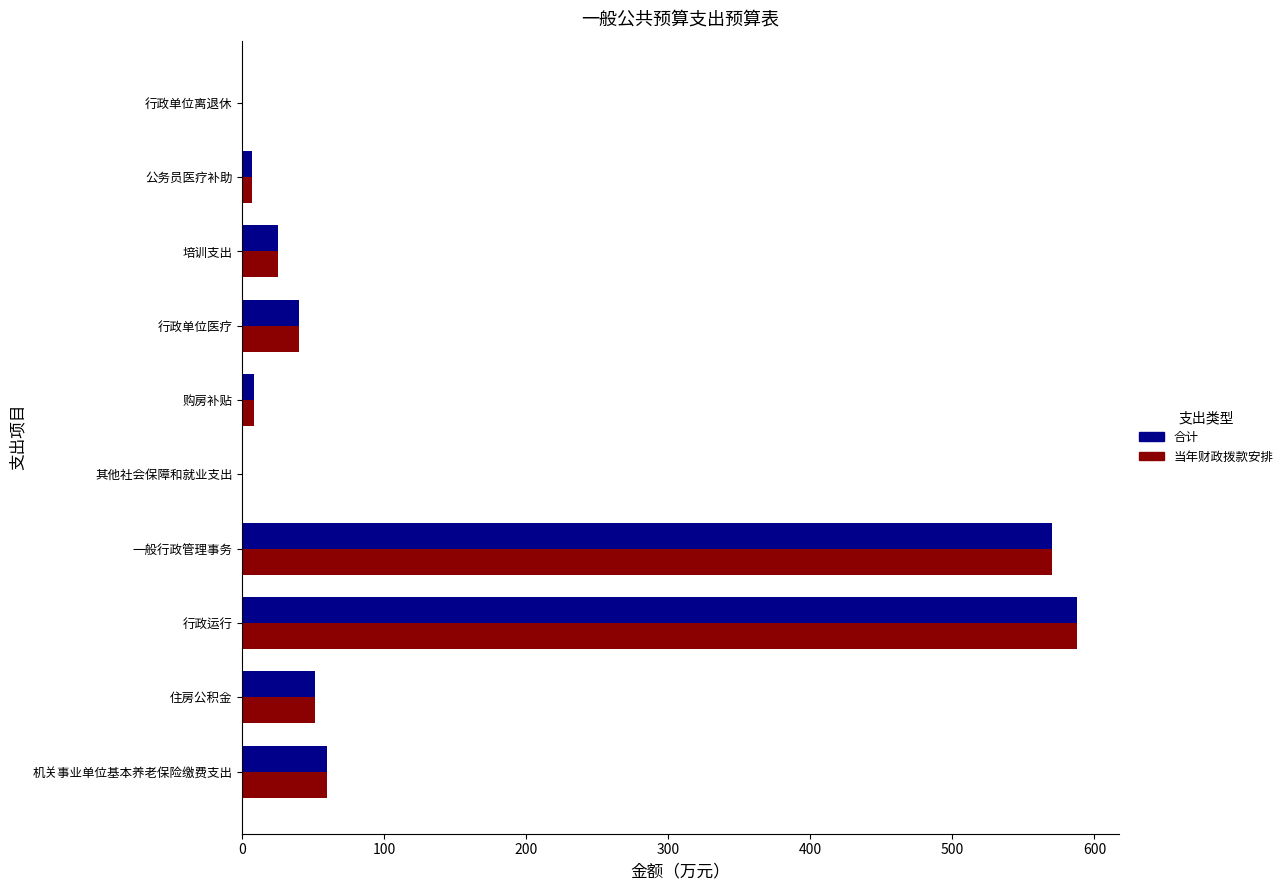

What is the maximum value shown in the chart?

587.7